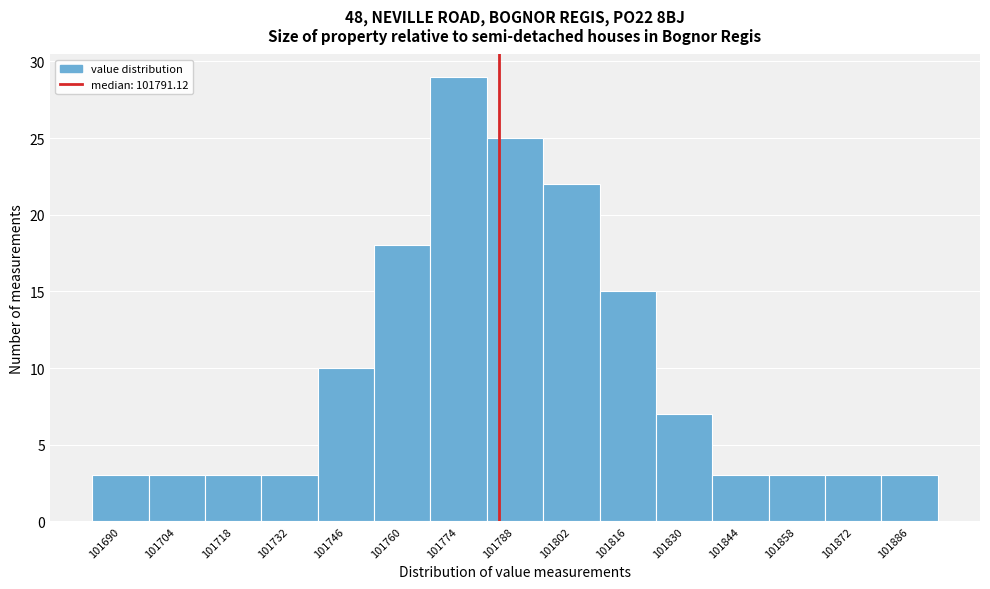

Reading right to left, transcribe all the data shown in this chart.

101886=3	101872=3	101858=3	101844=3	101830=7	101816=15	101802=22	101788=25	101774=29	101760=18	101746=10	101732=3	101718=3	101704=3	101690=3